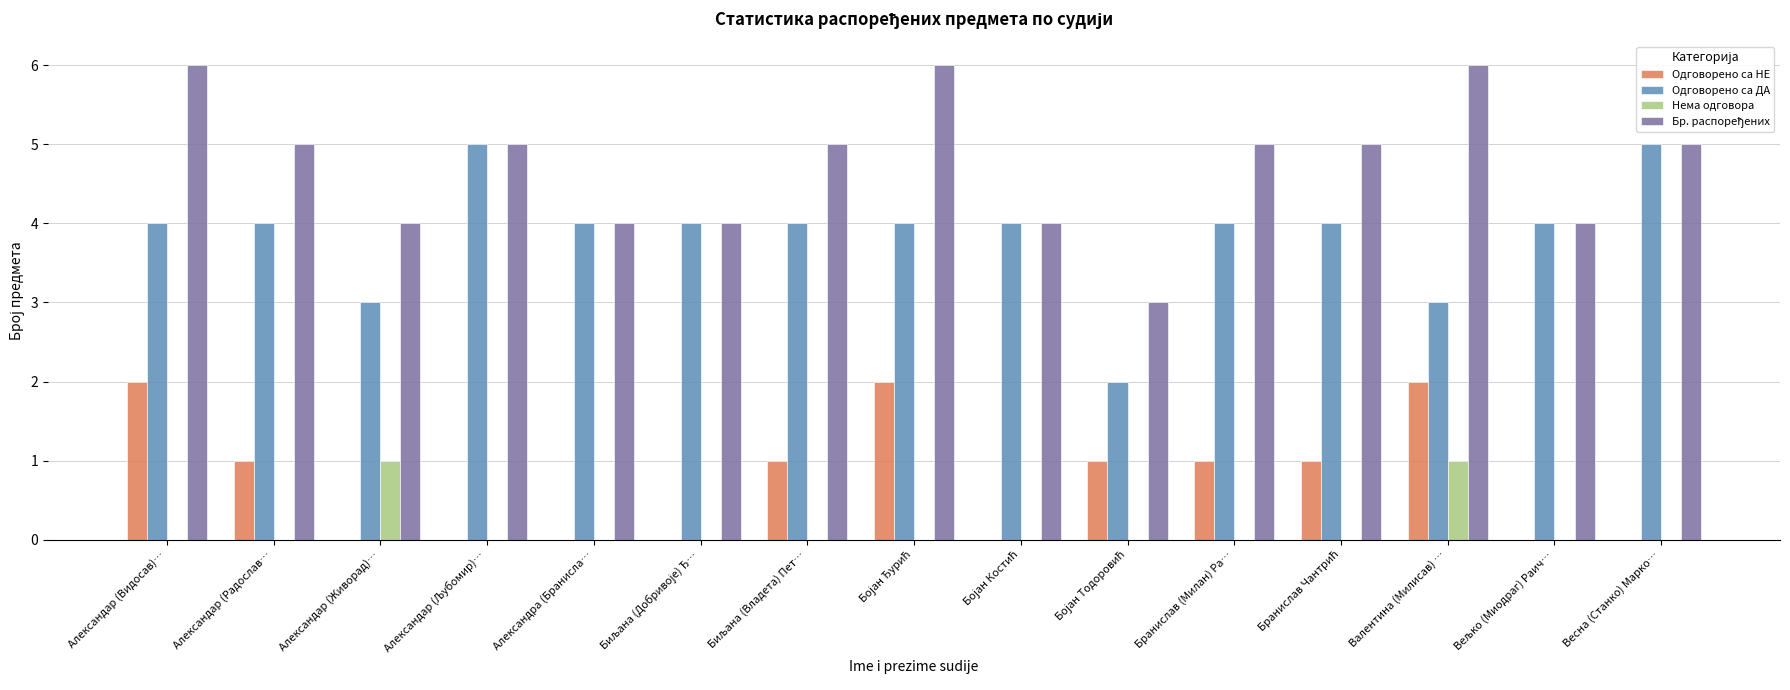

The Нема одговора series shows 0 at Бранислав (Милан) Ра…. True or false?

True